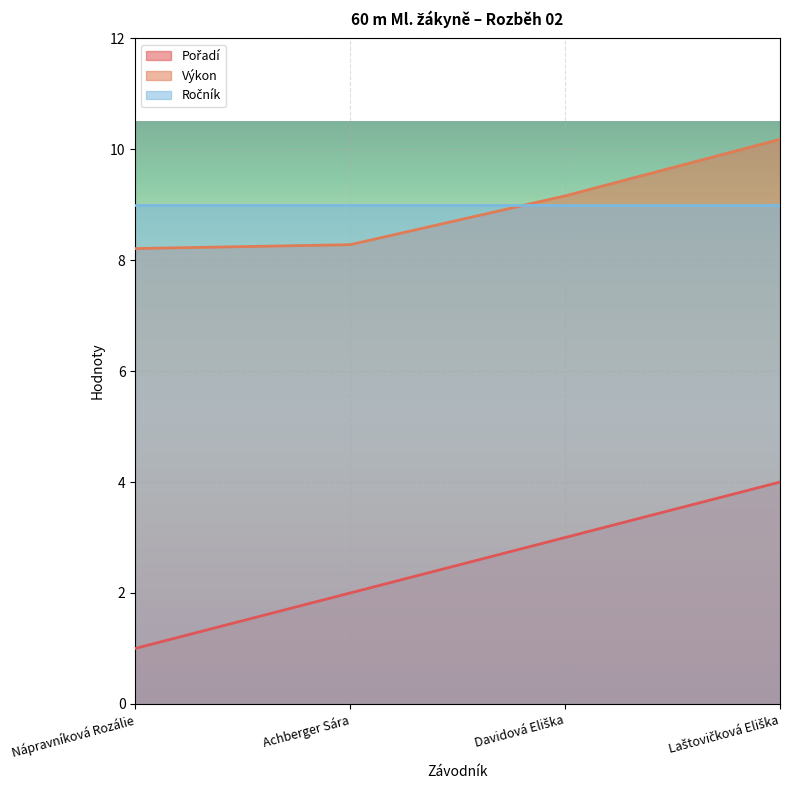

List the labels in order of Pořadí value, smallest first.

Nápravníková Rozálie, Achberger Sára, Davidová Eliška, Laštovičková Eliška